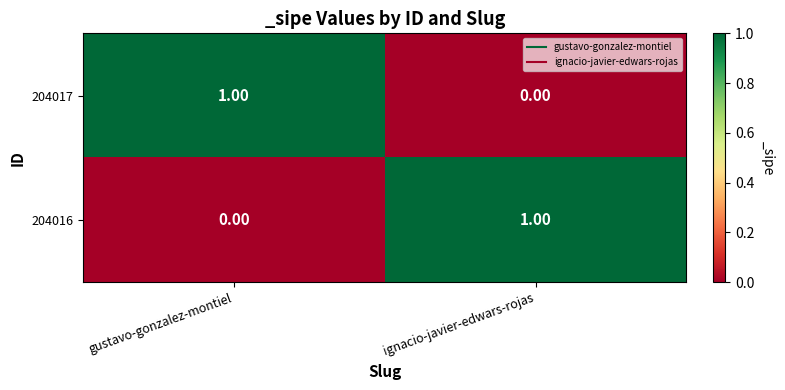

Which category has the lowest value in the 204017 series?

ignacio-javier-edwars-rojas